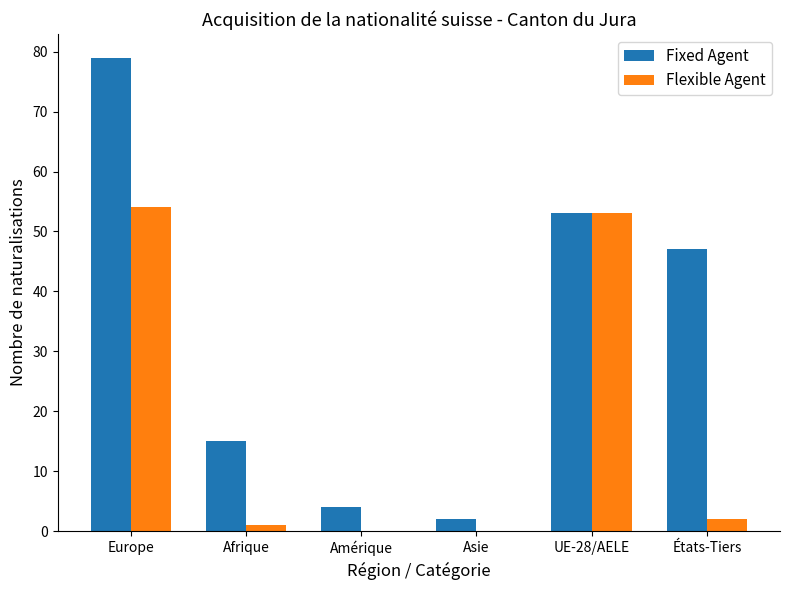

Is the value of Flexible Agent at Asie greater than the value of Fixed Agent at Afrique?

No